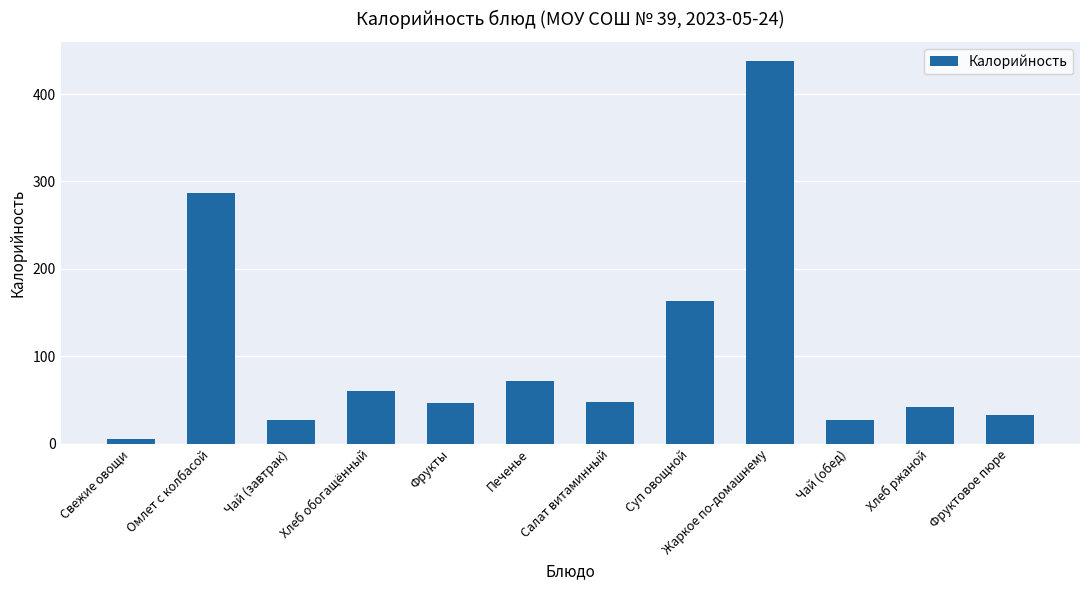

Approximately how many times larger is the value at Хлеб ржаной compared to Хлеб обогащённый?

0.7